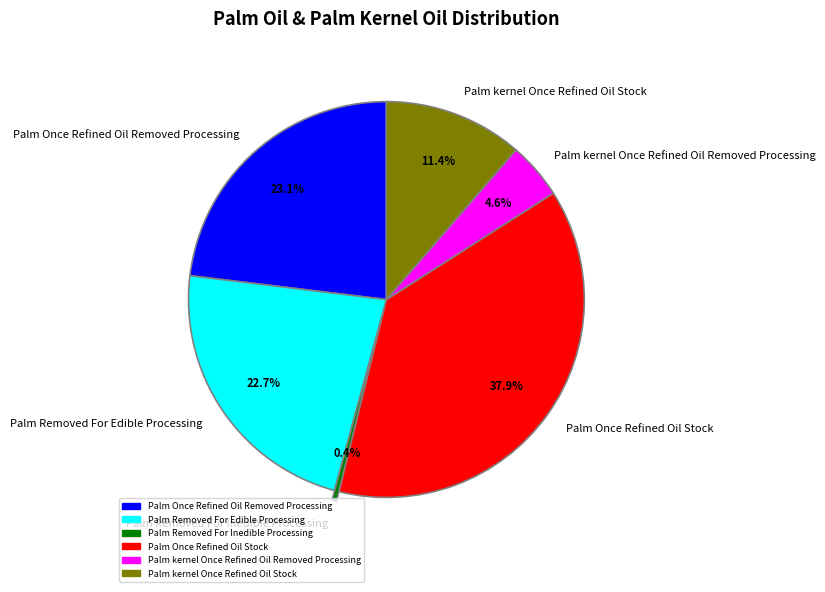

How many slices are in this pie chart?

6